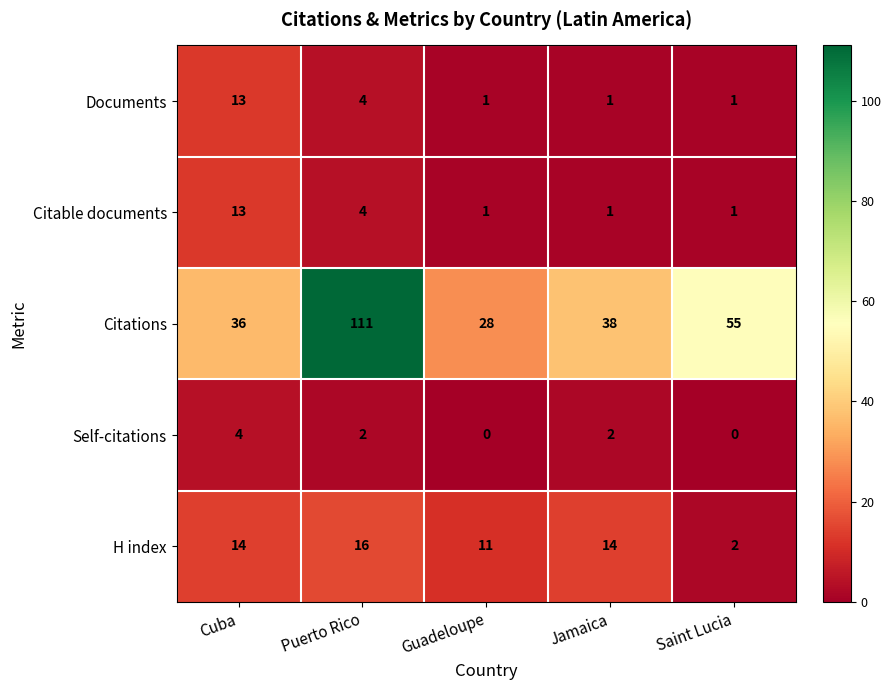

What is the sum of the Self-citations values at Cuba and Guadeloupe?

4